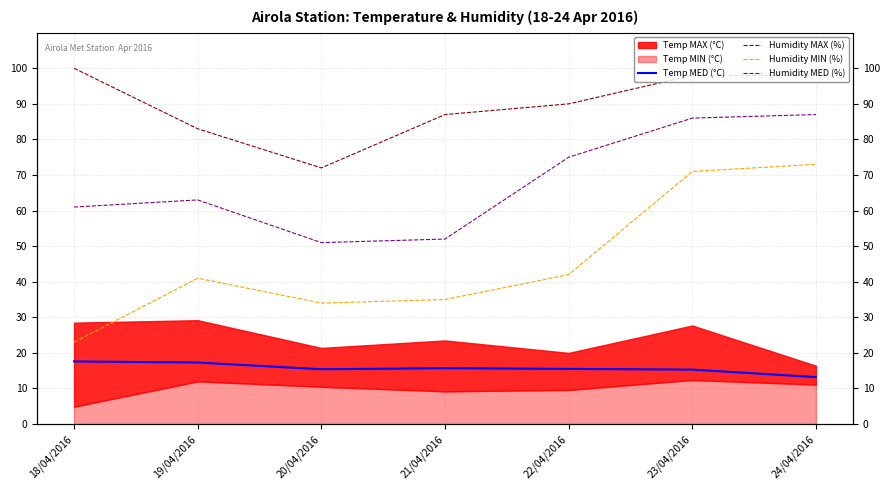

True or false: Humidity MIN (%) and Temp MED (°C) intersect in this chart.

False